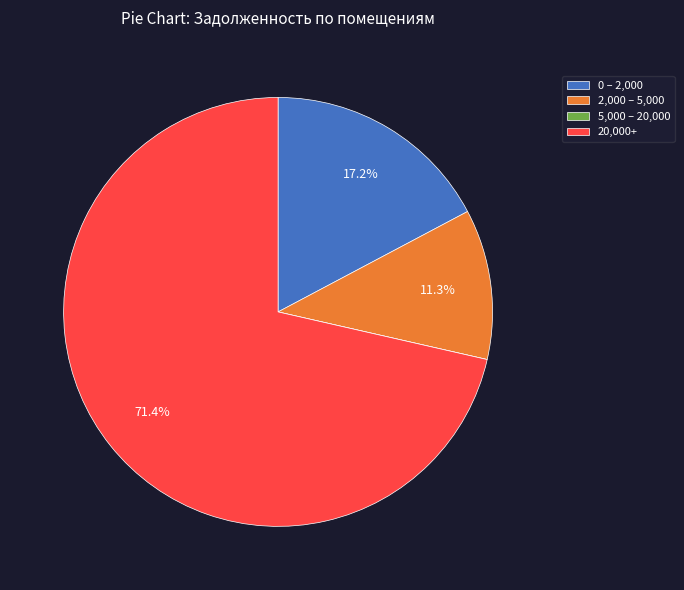

What is the majority slice?

20,000+